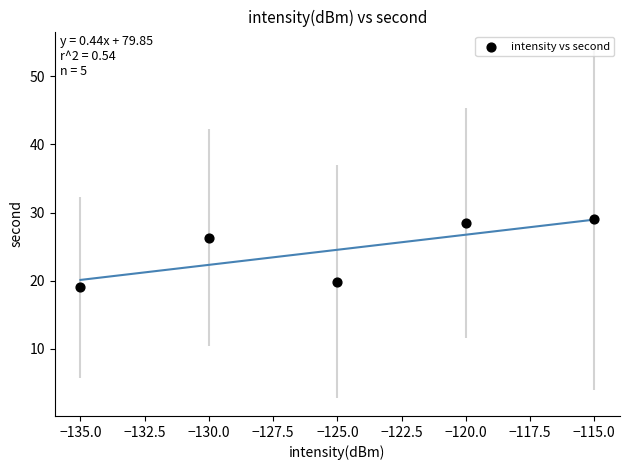

What is the range of Y values (max minus min)?

10.0